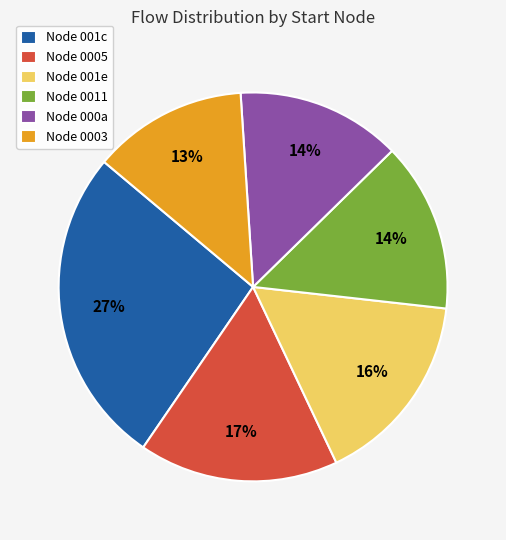

To the nearest percent, what portion does Node 000a represent?

14%